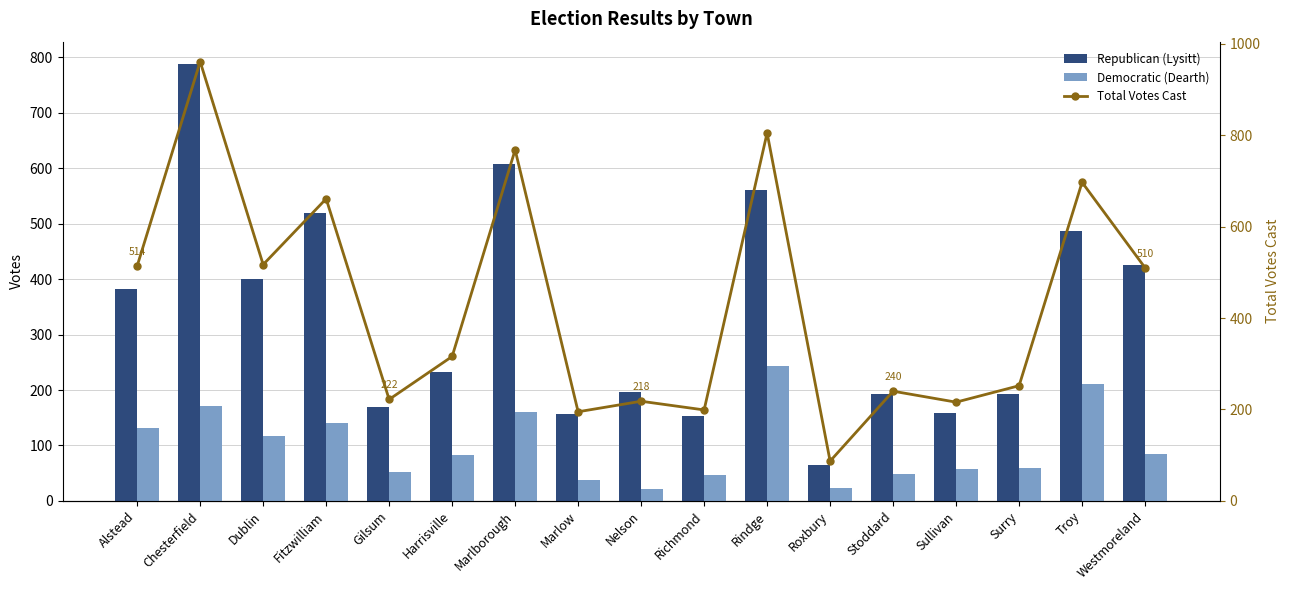

Reading left to right, list all the values displayed in this chart.

Republican (Lysitt): 382	789	400	520	170	232	608	157	197	153	561	64	192	158	192	487	425
Democratic (Dearth): 132	172	117	141	52	83	160	38	21	46	244	23	48	58	60	210	85
Total Votes Cast: 514	961	517	661	222	316	768	195	218	199	805	87	240	216	252	697	510